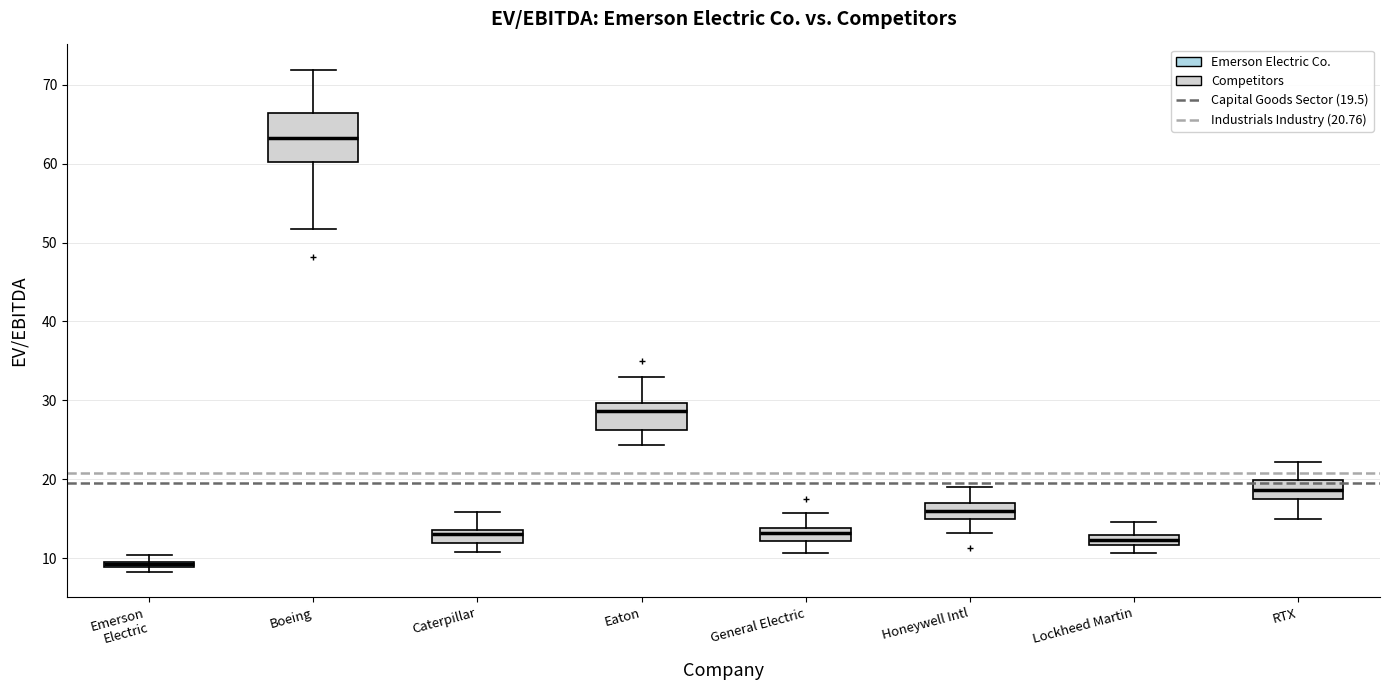

Comparing the boxes themselves (not the whiskers), which one is the tallest?

Boeing